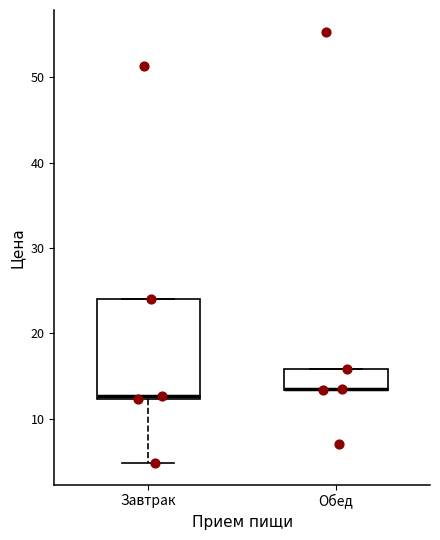

Reading left to right, transcribe this box plot: for each box, give where its median line is, the range the box spans, and where its two whiskers end, as read against the y-axis. The values are not printed on the chart, so give them approximately, as read against the axis.

Завтрак: median 13, box 12 to 24, whiskers 5 to 24
Обед: median 14 (drawn on the box's lower edge), box 13 to 16, whiskers 13 to 16